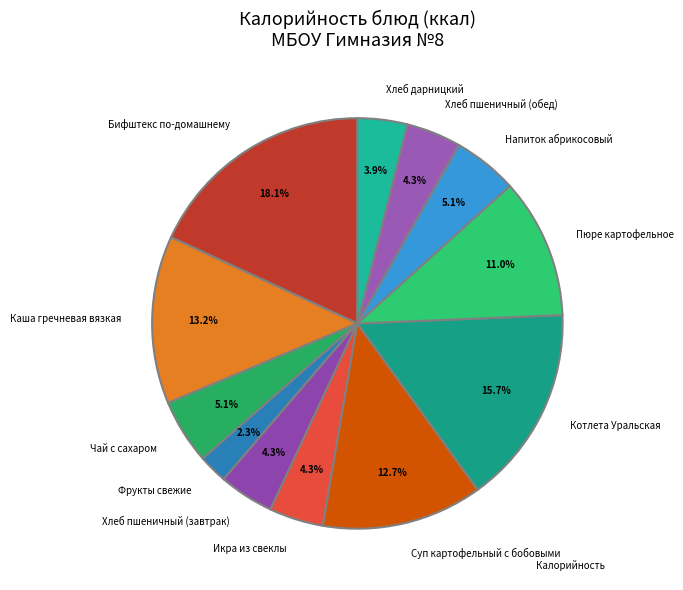

Does Хлеб дарницкий account for over 50% of the chart?

No